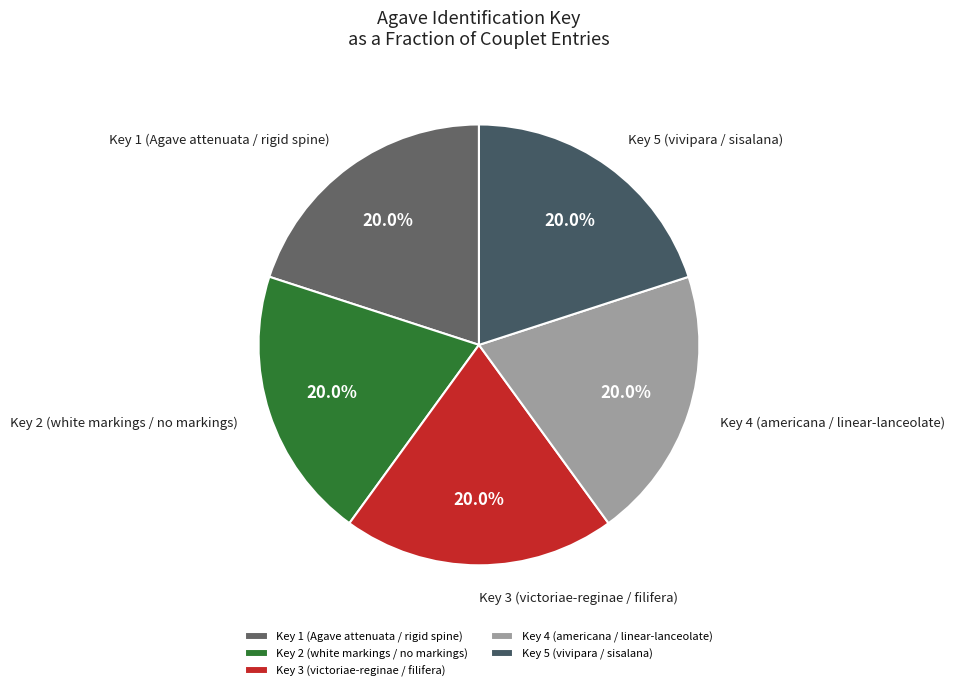

Does Key 1 (Agave attenuata / rigid spine) represent more than half of the total?

No